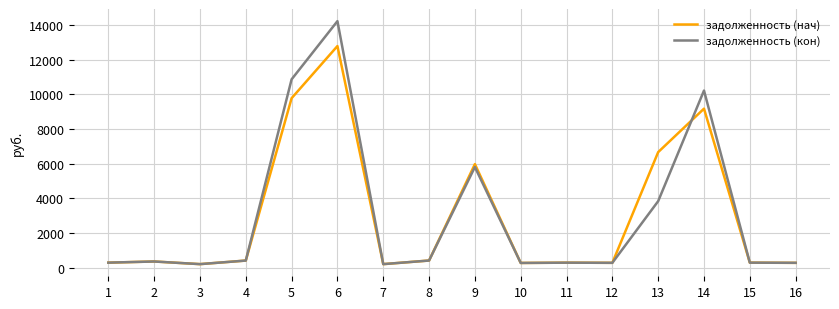

What is the average value of the задолженность (нач) series?

2980.4